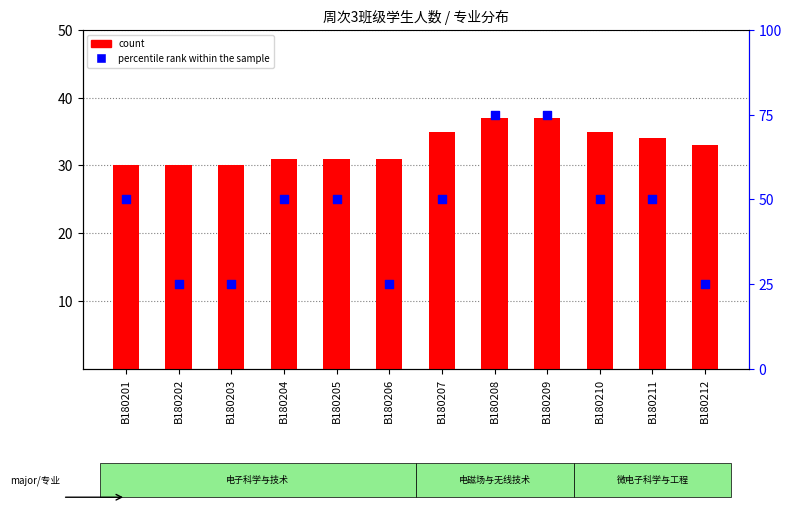

Is the value of percentile rank within the sample at B180204 greater than the value of count at B180203?

Yes